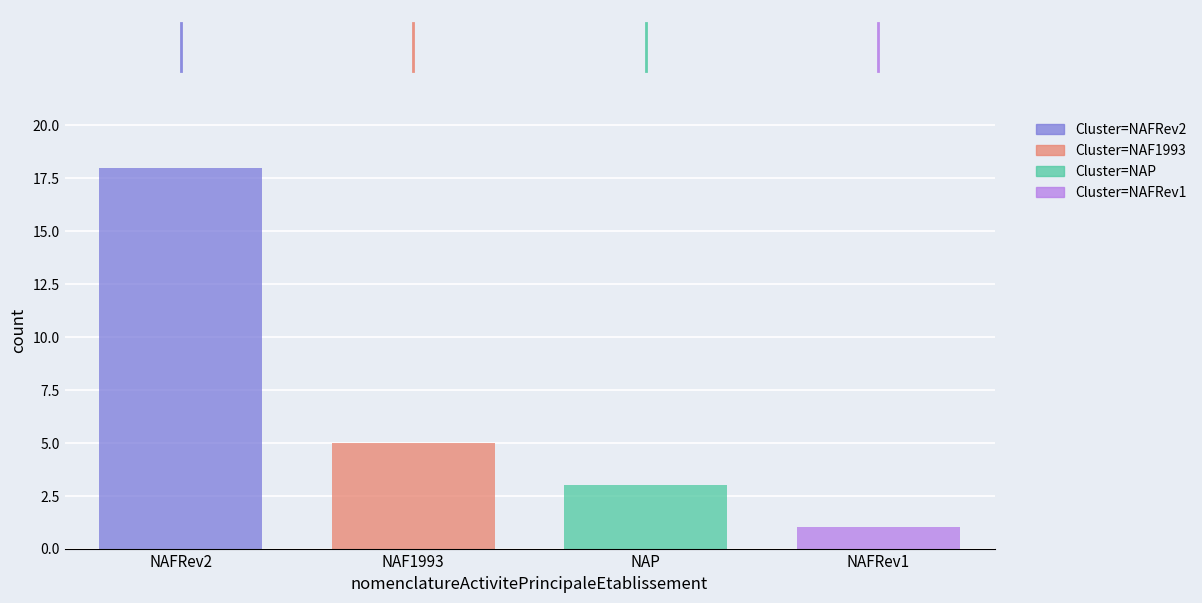

What is the greatest value displayed?

18